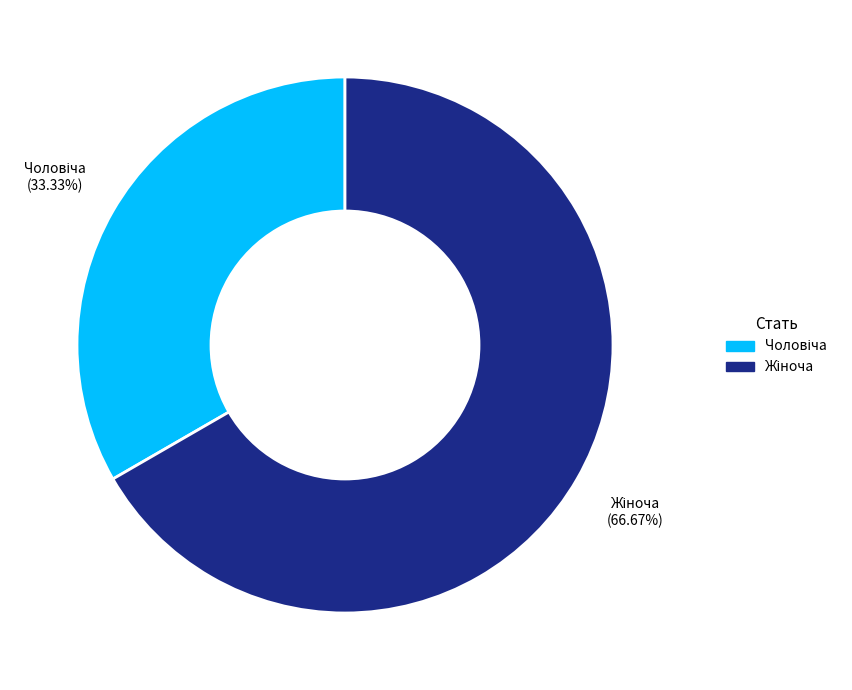

Combined, do Чоловіча and Жіноча account for over 50%?

Yes